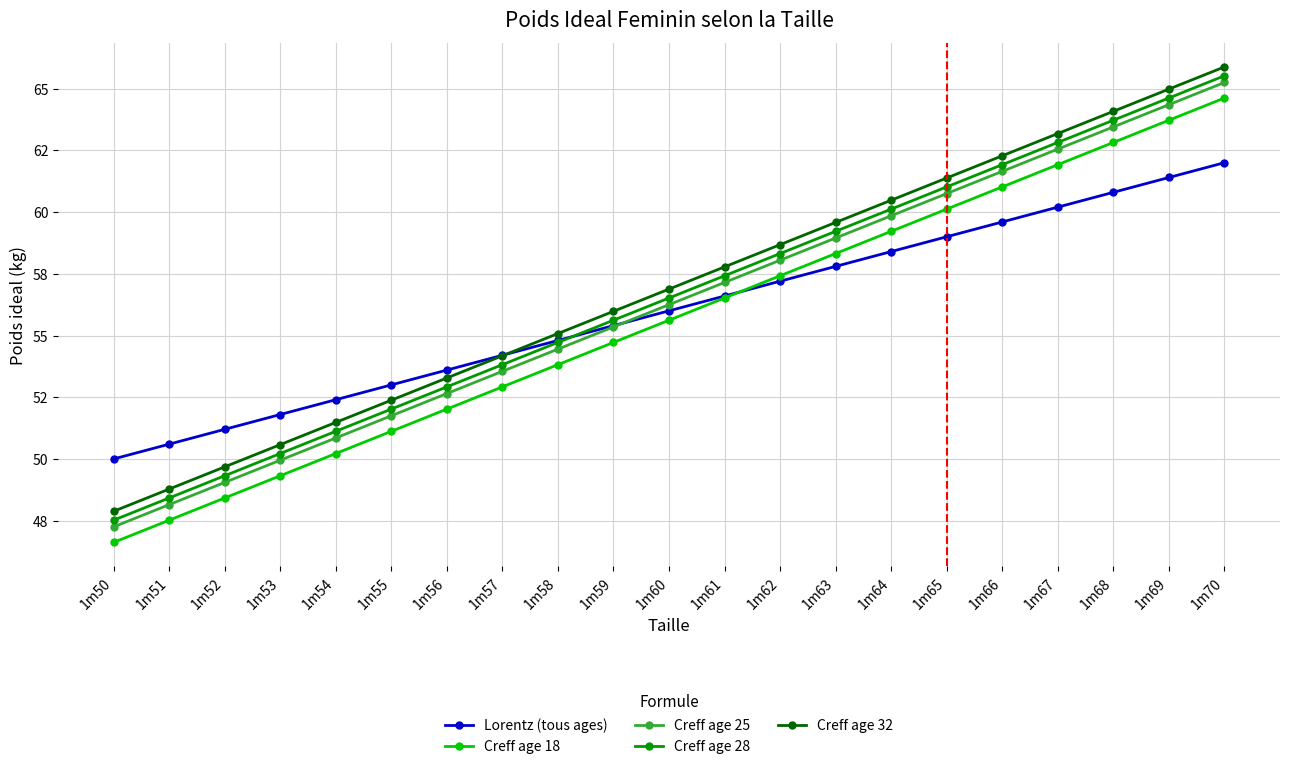

Which series has the largest total across all categories?

Creff age 32